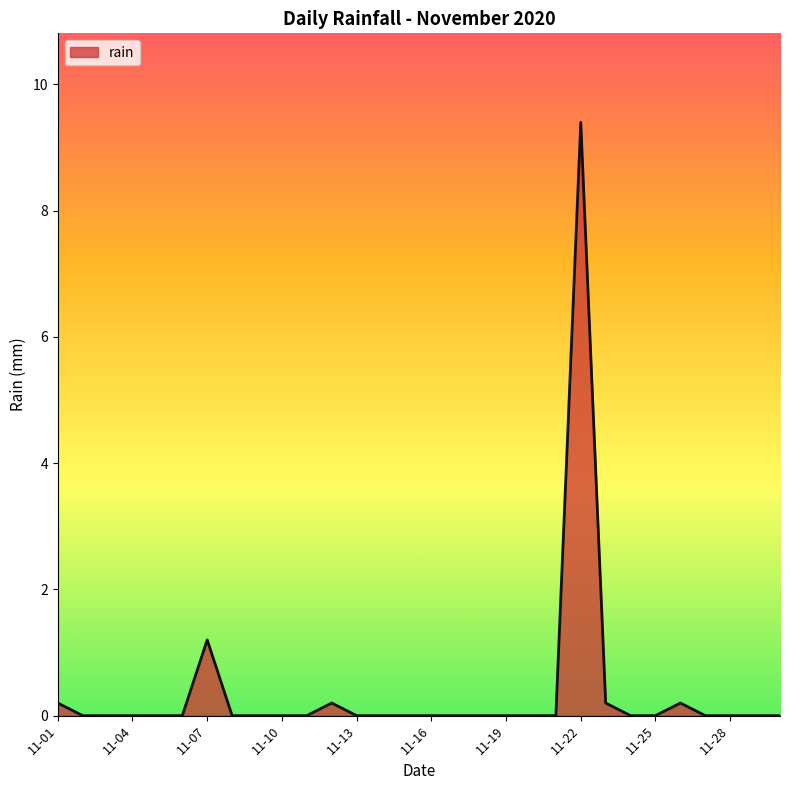

What is the greatest value displayed?

9.4